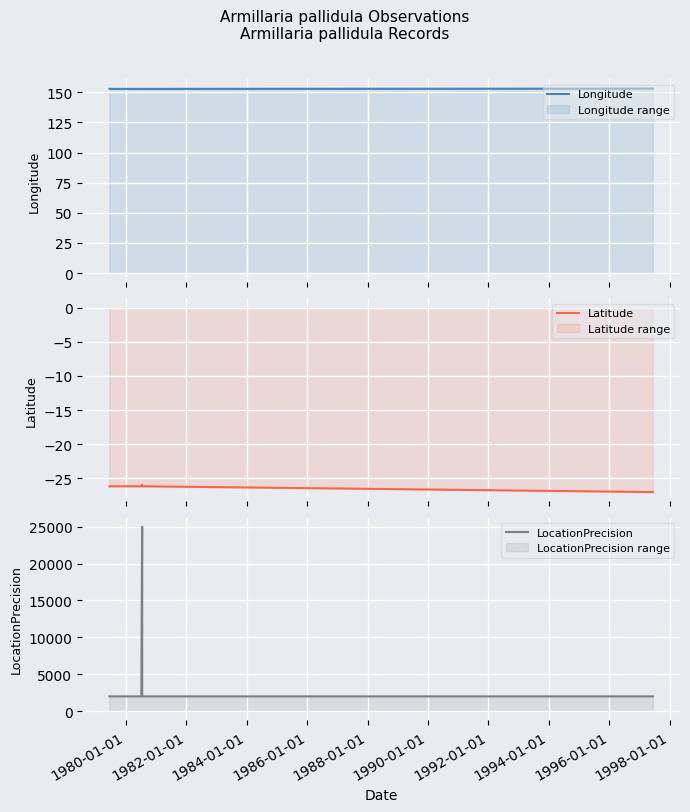

What is the maximum value for LocationPrecision?

25000.0